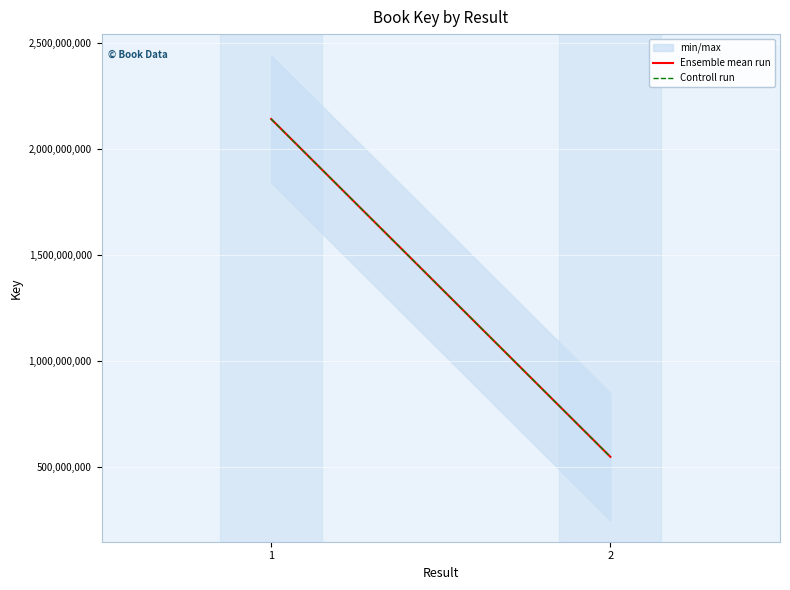

True or false: Ensemble mean run has a value of 330352826 at 2.

False